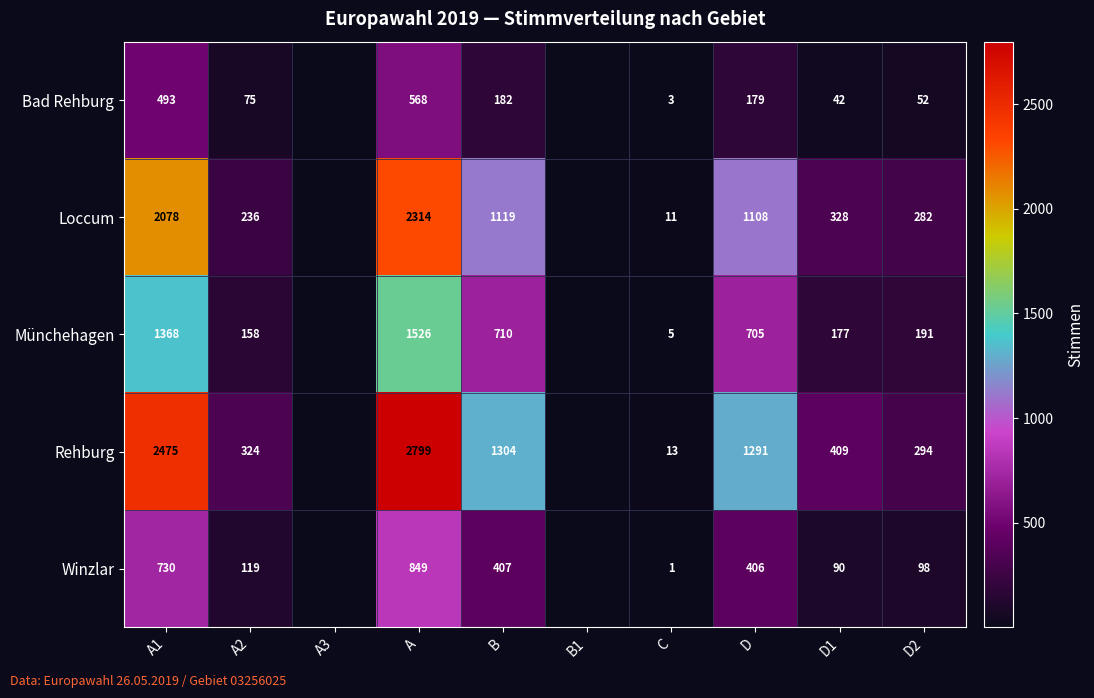

Which series changed the most between A and B?

Rehburg